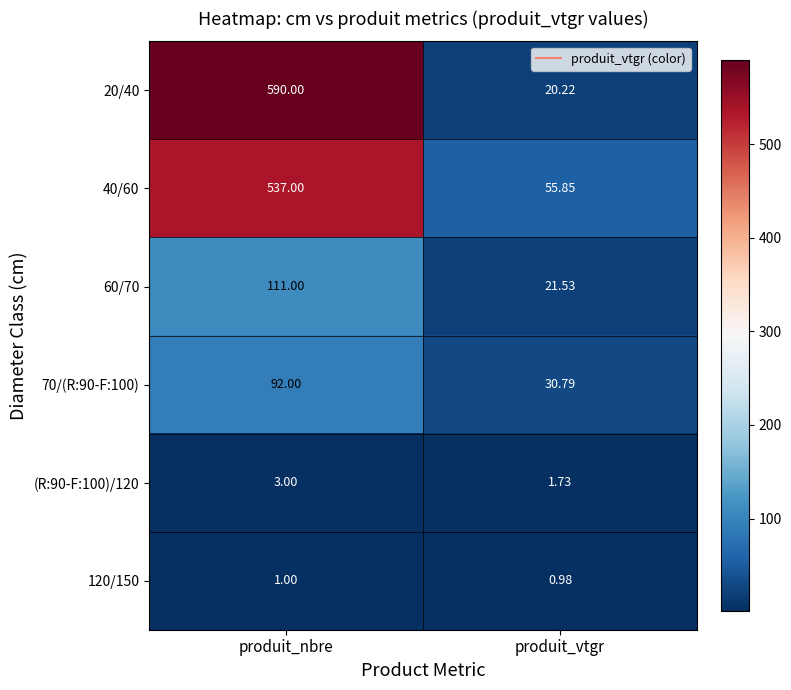

List the series in order of their peak value, highest first.

20/40, 40/60, 60/70, 70/(R:90-F:100), (R:90-F:100)/120, 120/150